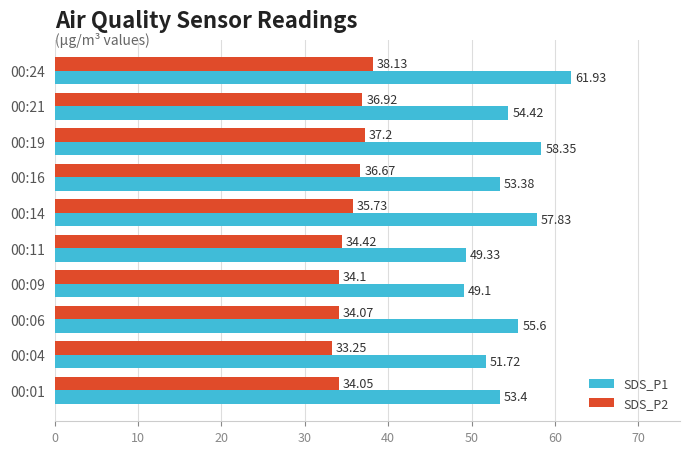

Rank the series by their maximum value, from highest to lowest.

SDS_P1, SDS_P2